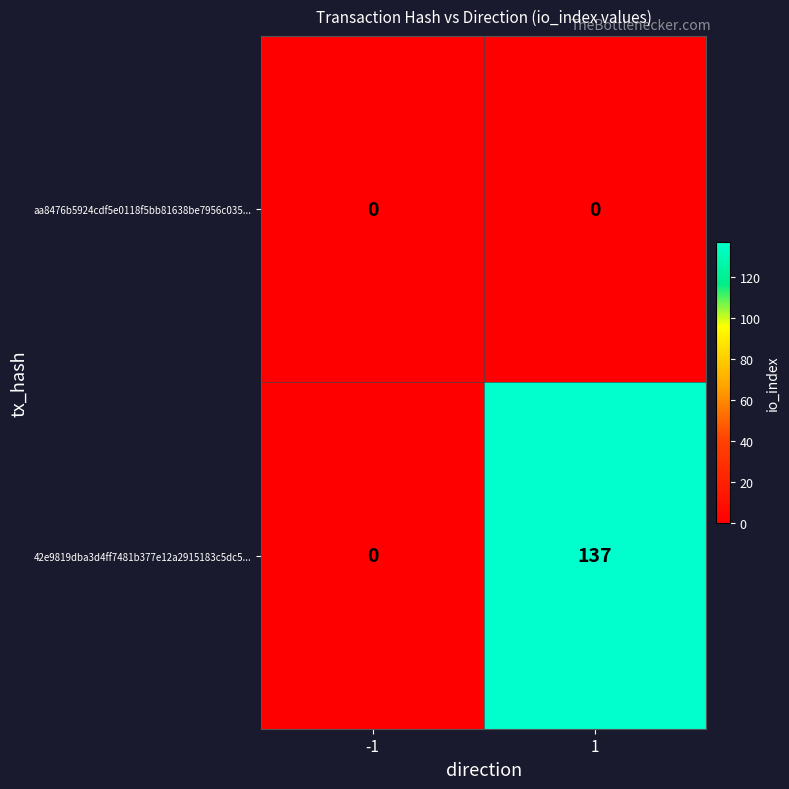

Rank the series by their average value, from lowest to highest.

aa8476b5924cdf5e0118f5bb81638be7956c035..., 42e9819dba3d4ff7481b377e12a2915183c5dc5...